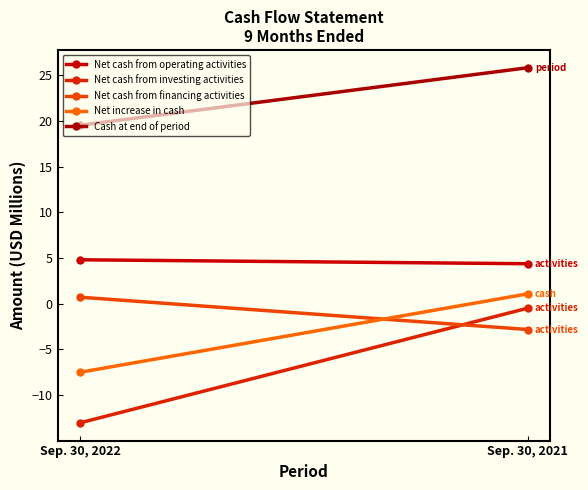

The value of Cash at end of period at Sep. 30, 2022 is 28.7. True or false?

False